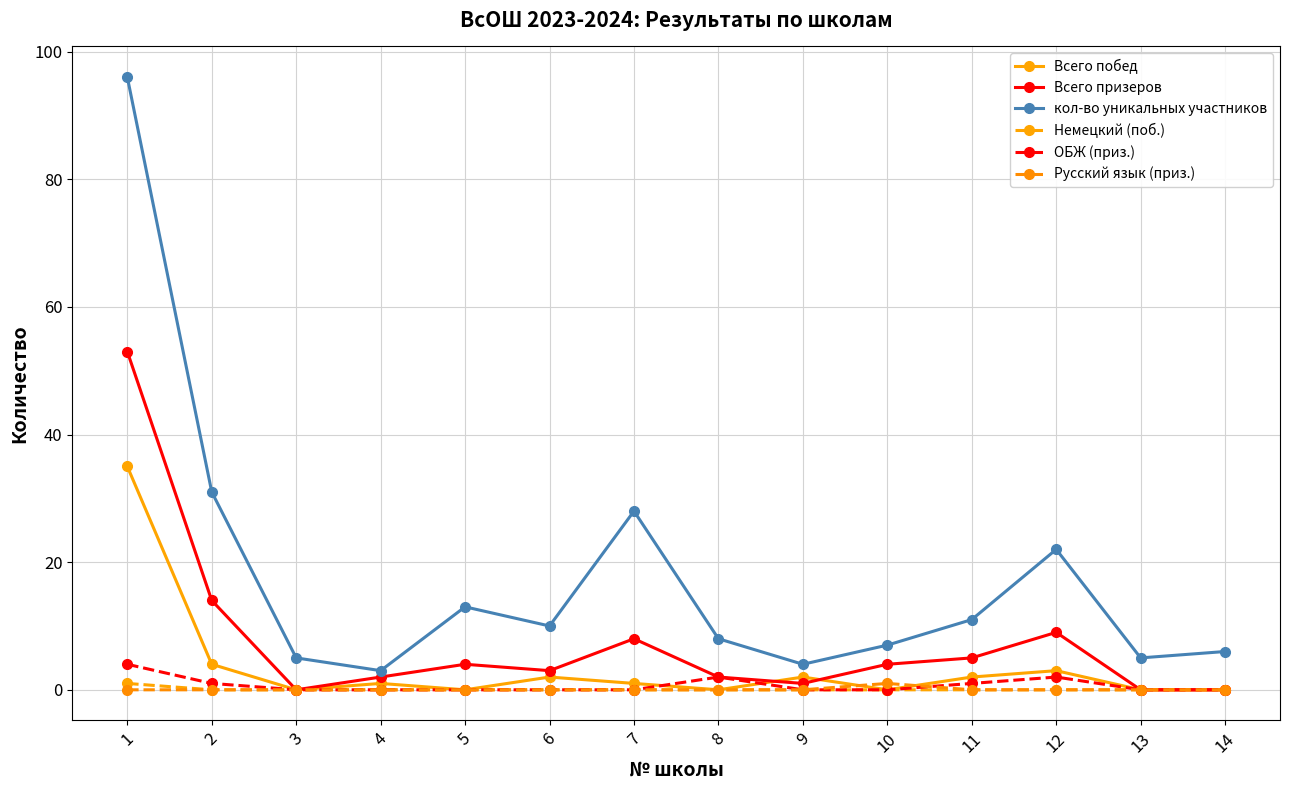

Which category has the highest value in the Всего побед series?

1